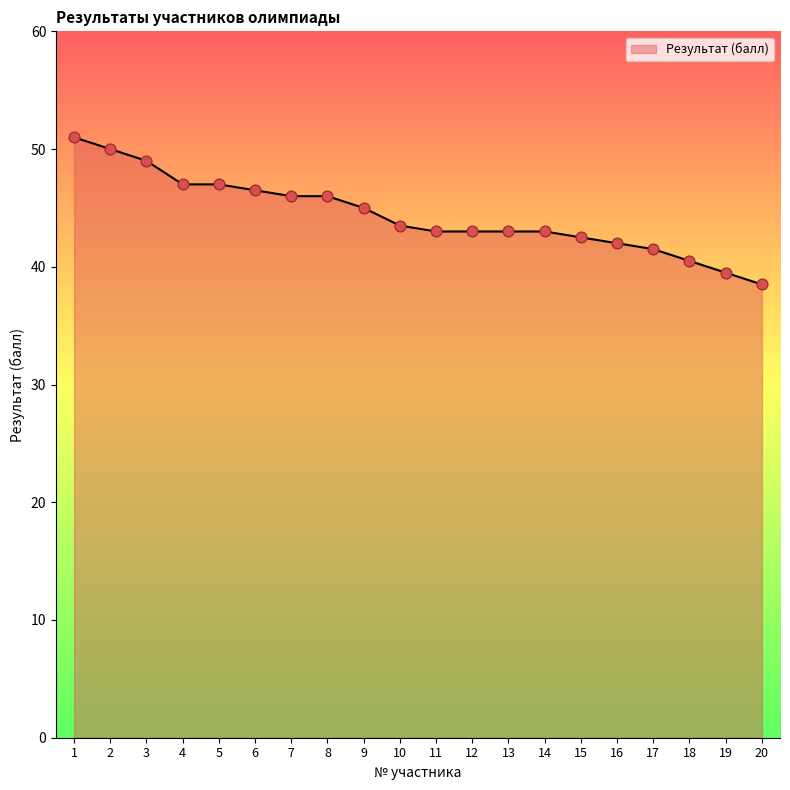

What is the change in value from 4 to 18?

-6.5